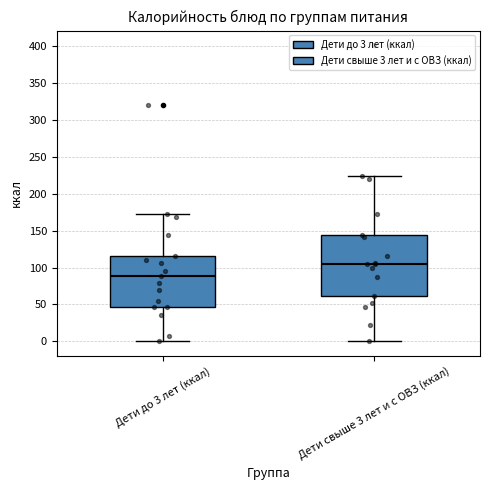

Which box is the tallest, from its lower edge to its upper edge?

Дети свыше 3 лет и с ОВЗ (ккал)